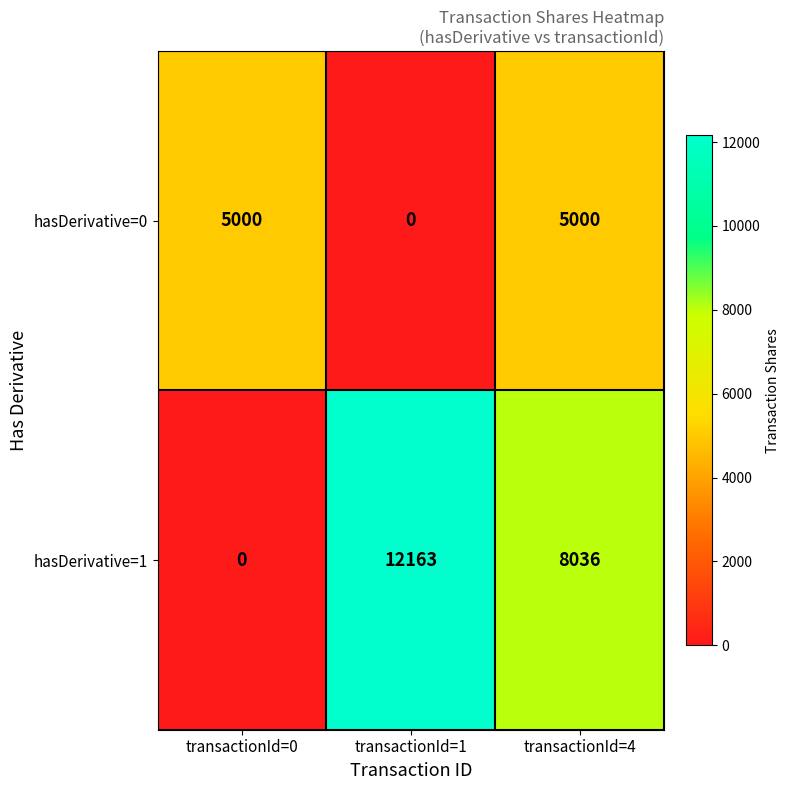

How many values in the hasDerivative=1 series are below 8036?

1